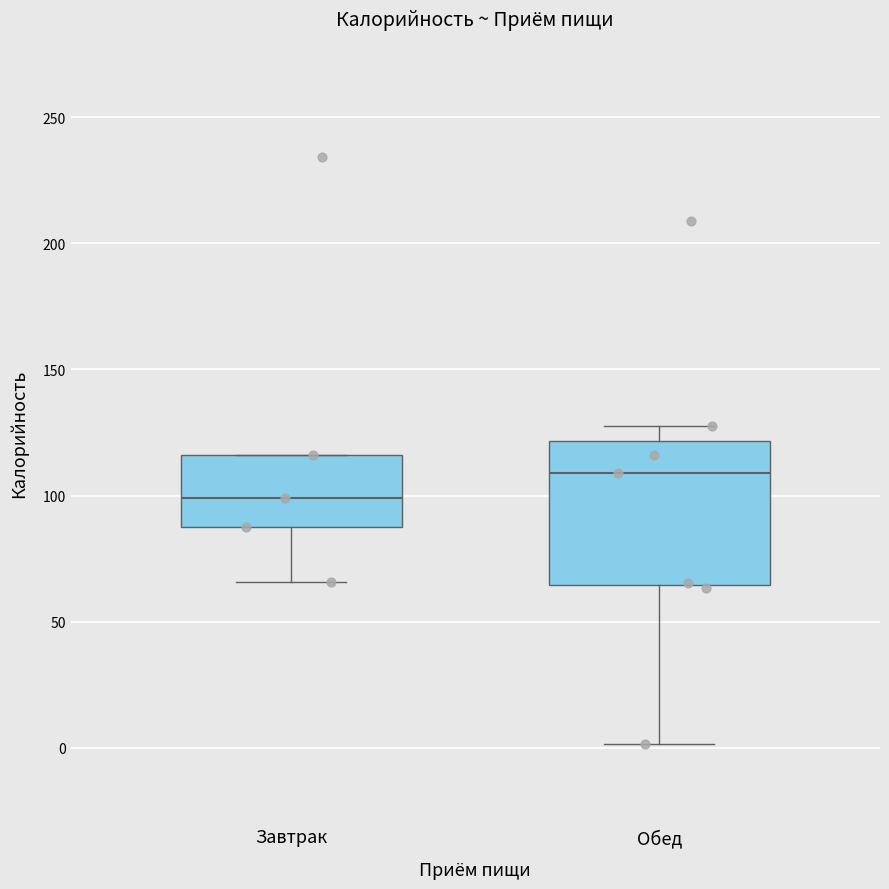

Comparing the boxes themselves (not the whiskers), which one is the tallest?

Обед